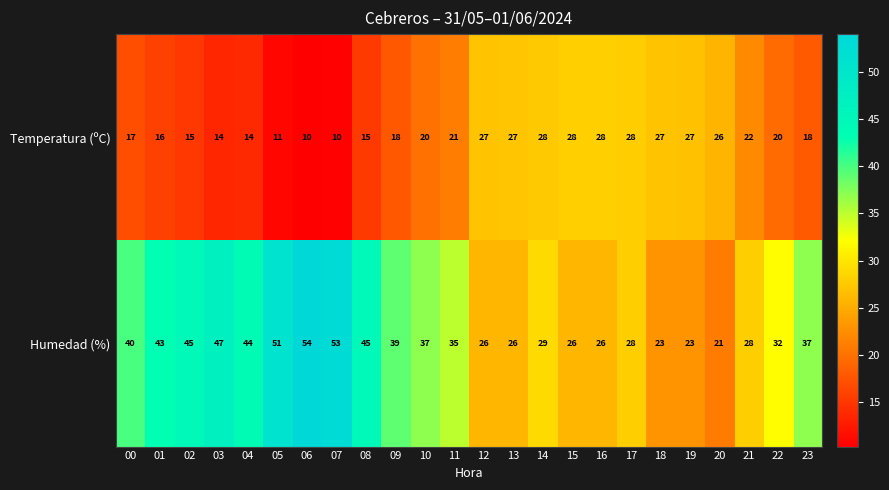

The value of Temperatura (ºC) at 20 is 26. True or false?

True